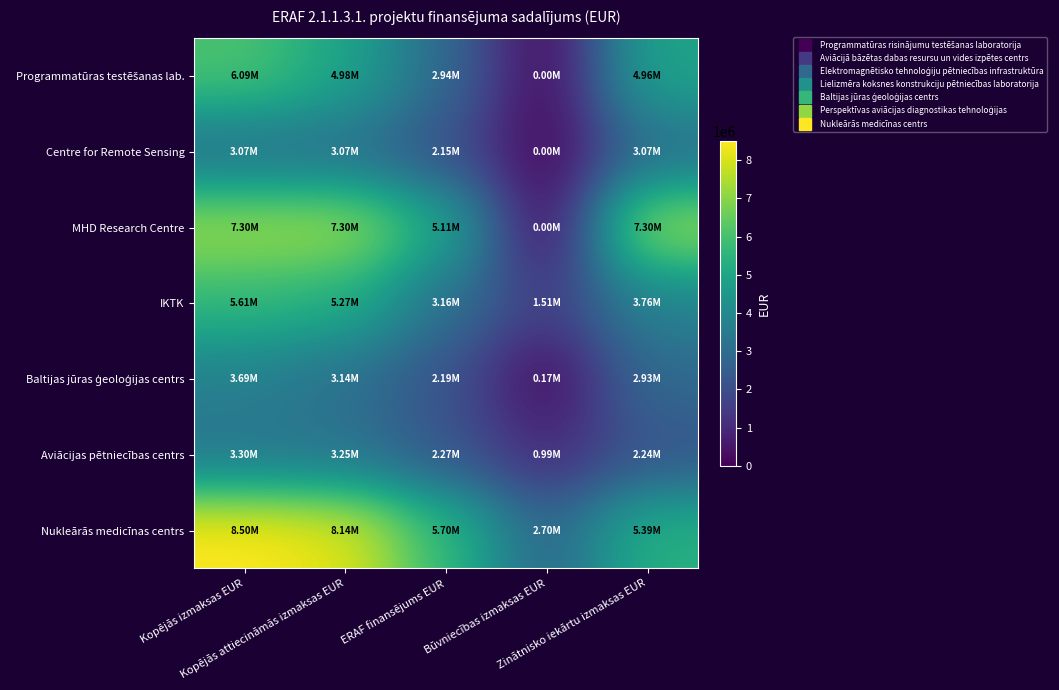

How many distinct data groups are displayed?

7